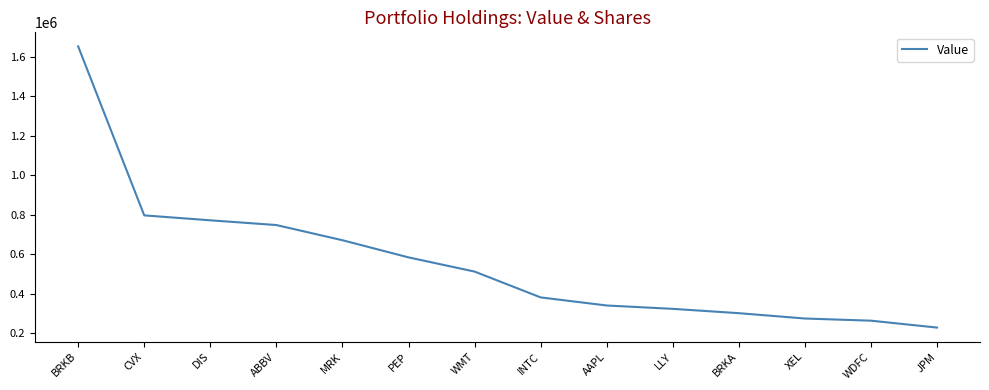

Where is the data nearest to the value 941000?

CVX